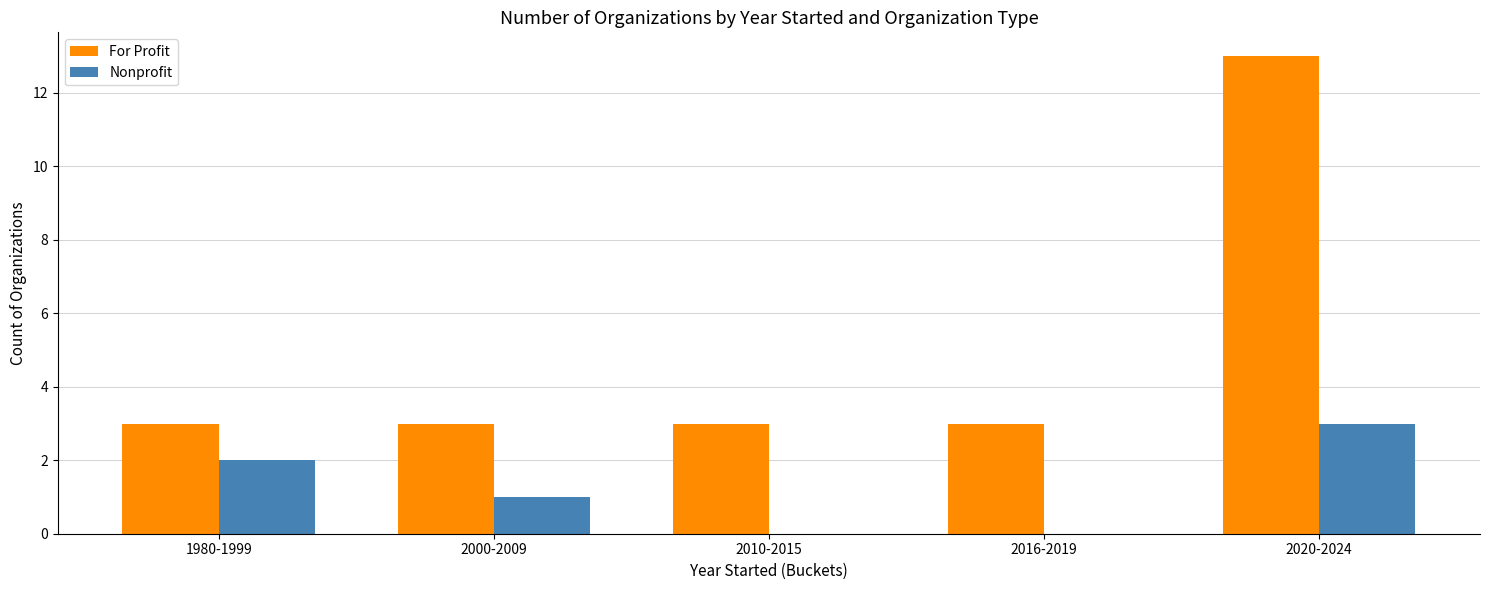

What is the sum of all Nonprofit values?

6